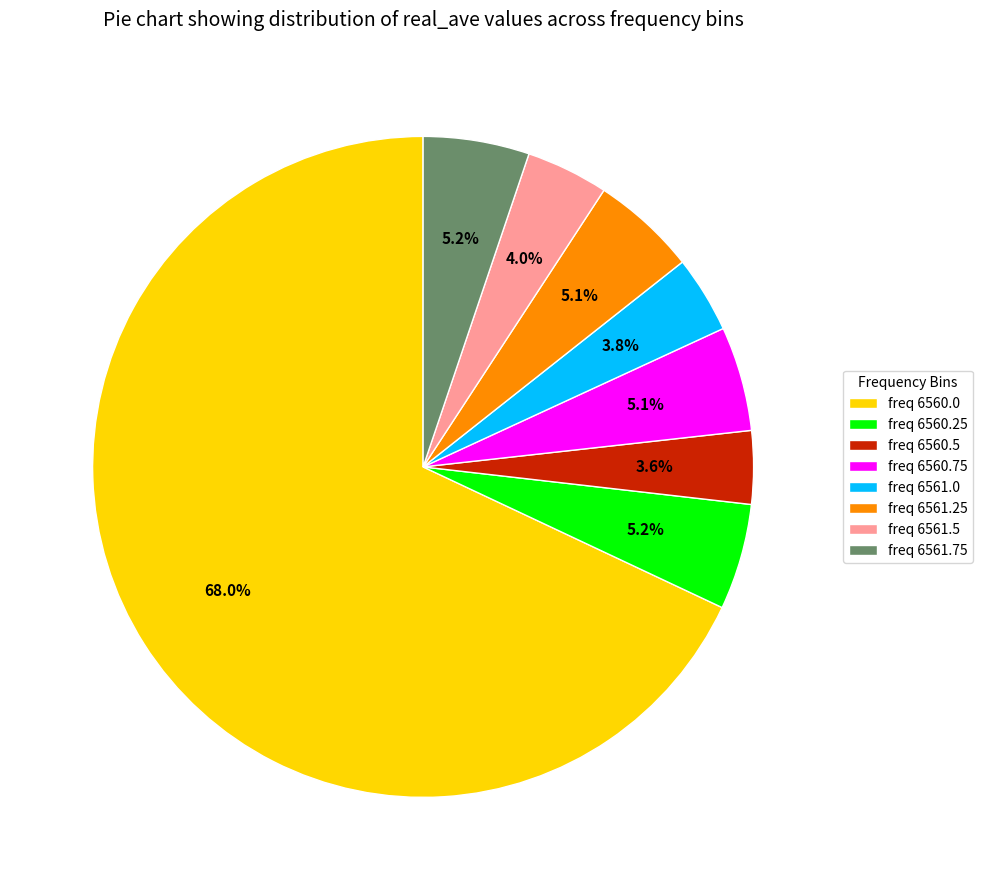

Is there any slice that represents more than half of the pie?

Yes